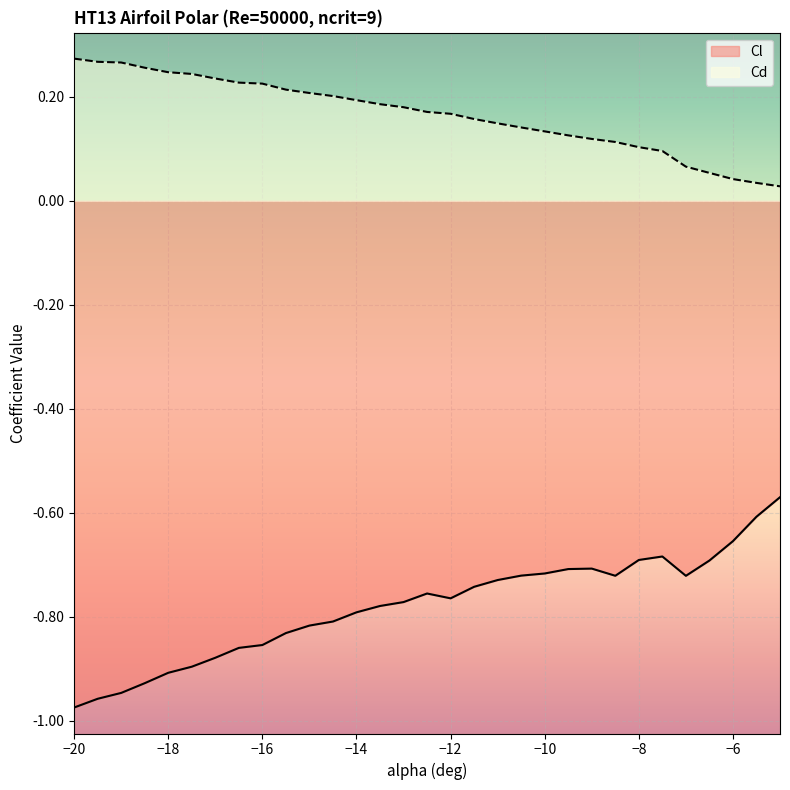

True or false: Cl has a value of -0.7 at -10.5.

True